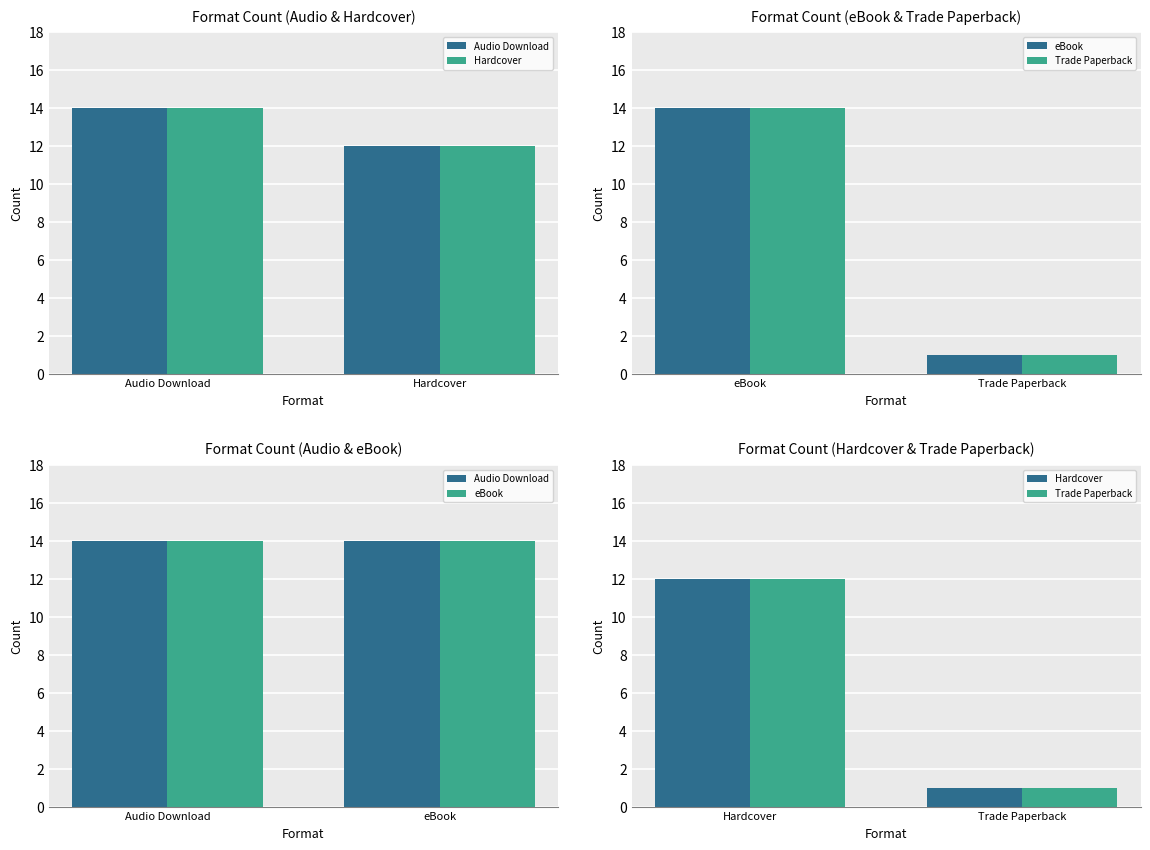

What is the label of the 1st bar from the right?

Hardcover